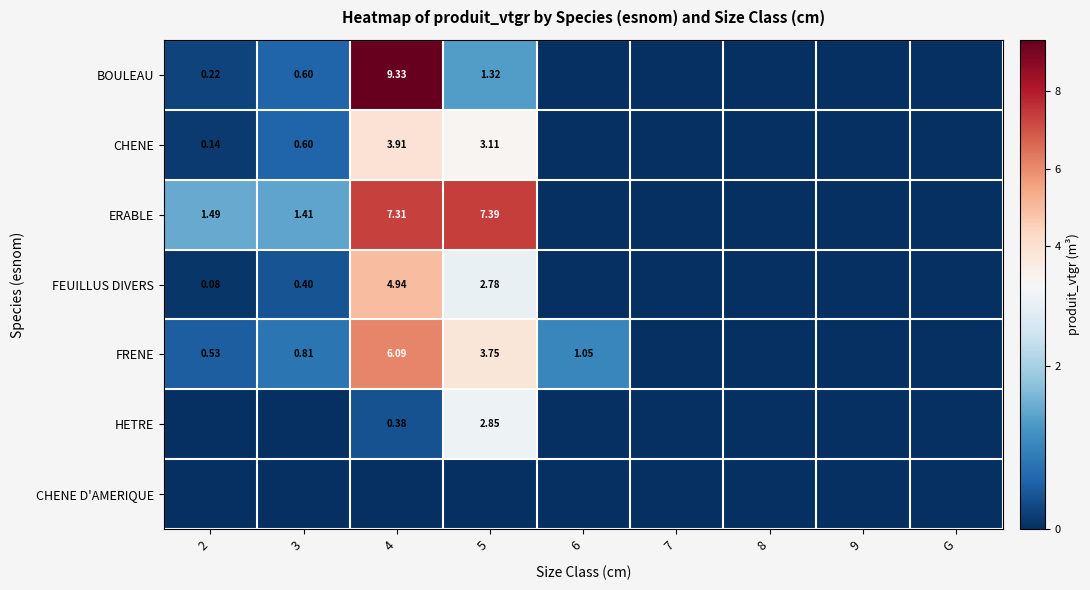

Which series has the largest range (max minus min)?

BOULEAU